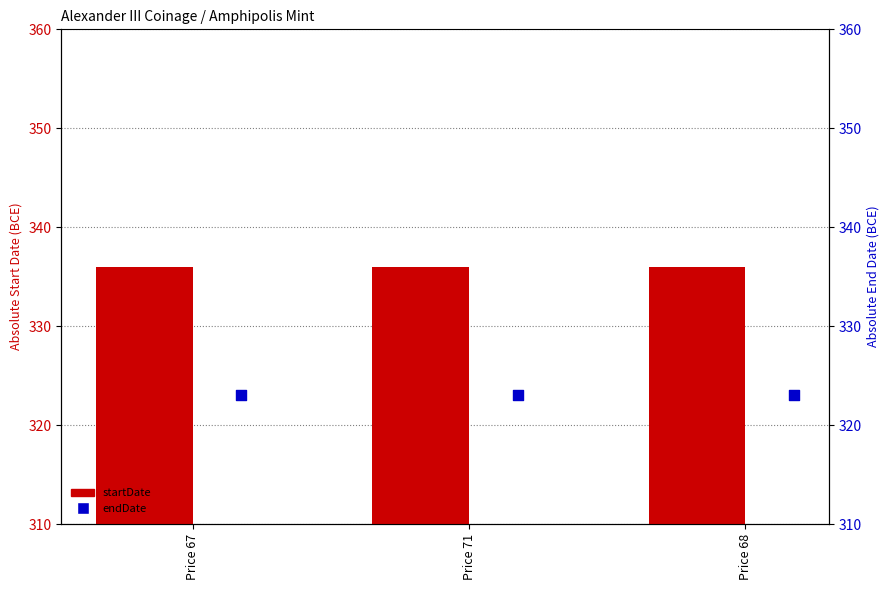

Is the value of startDate at Price 71 greater than the value of endDate at Price 68?

Yes